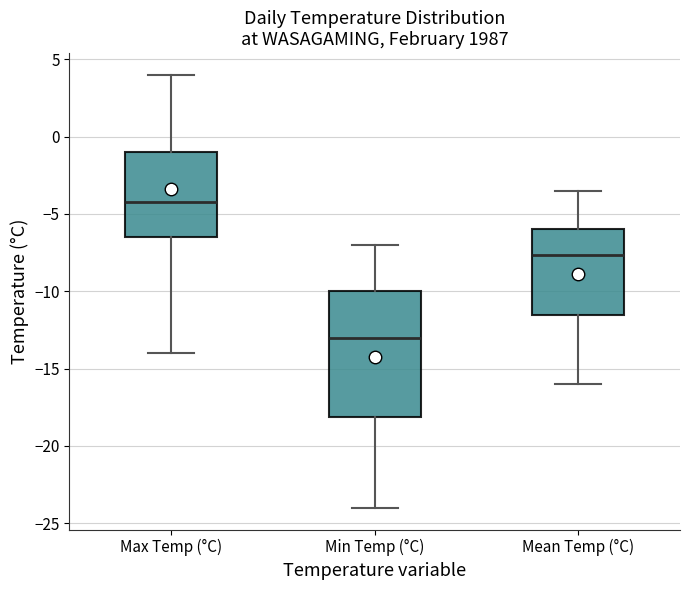

Comparing the boxes themselves (not the whiskers), which one is the tallest?

Min Temp (°C)